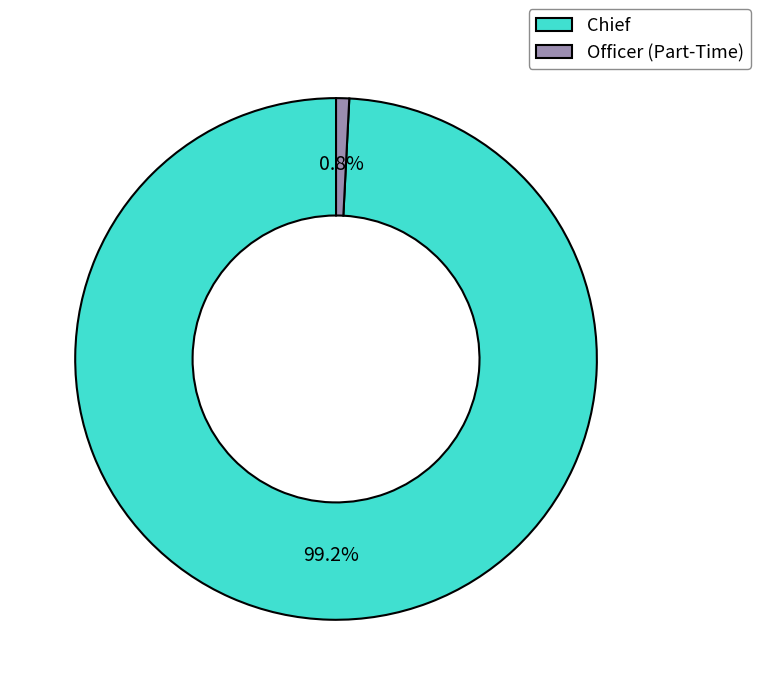

Count the number of slices in the pie.

2